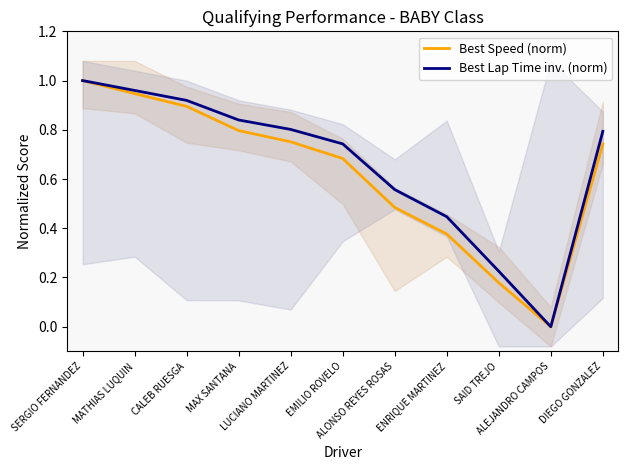

Rank the series at MATHIAS LUQUIN from lowest to highest value.

Best Speed (norm), Best Lap Time inv. (norm)